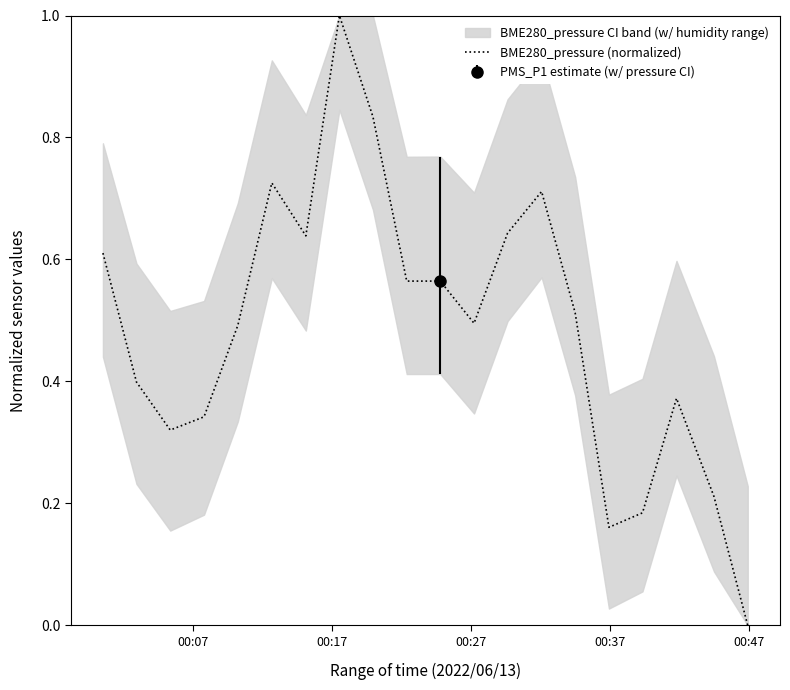

What is the maximum value for BME280_pressure (normalized)?

1.0